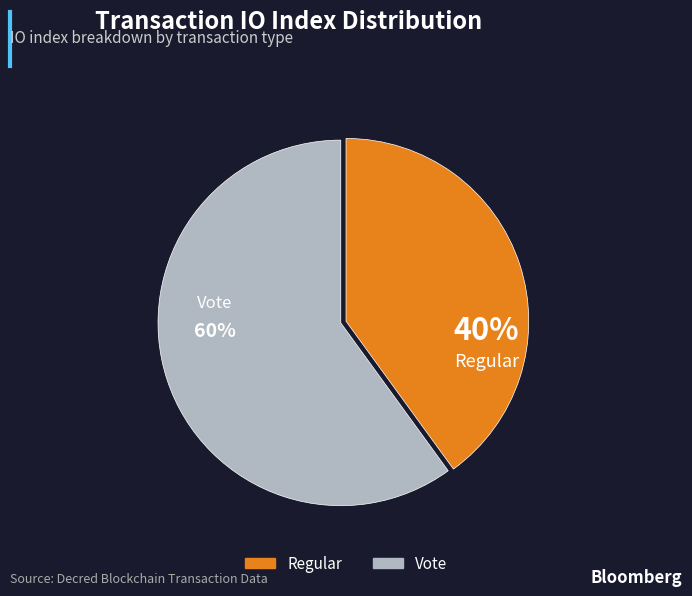

True or false: Regular accounts for 30% of the total.

False